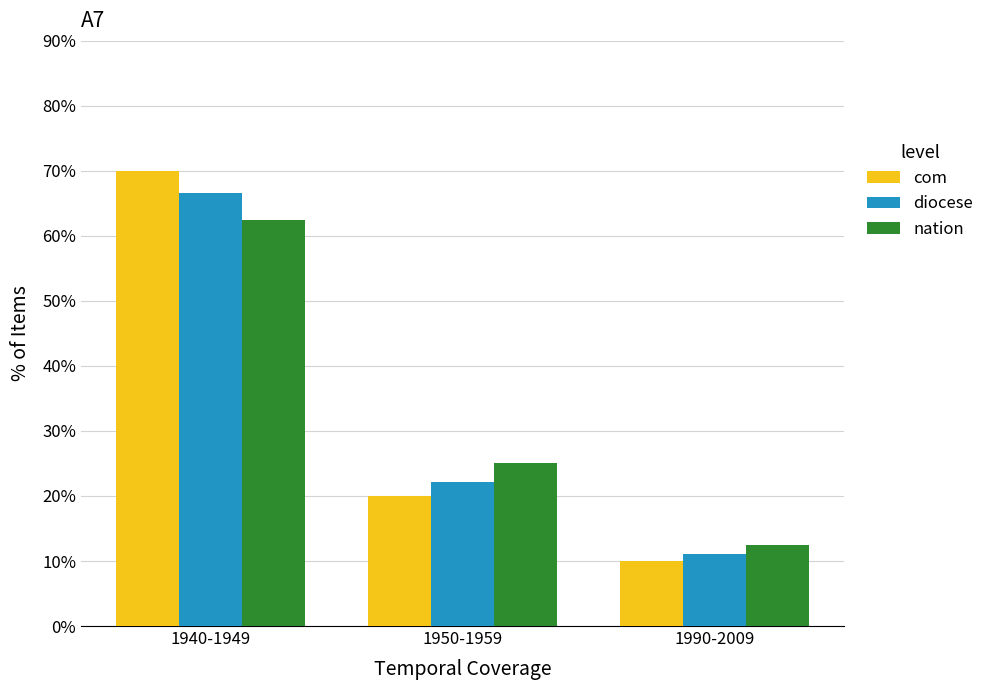

Where does the diocese series first go above 22?

1940-1949